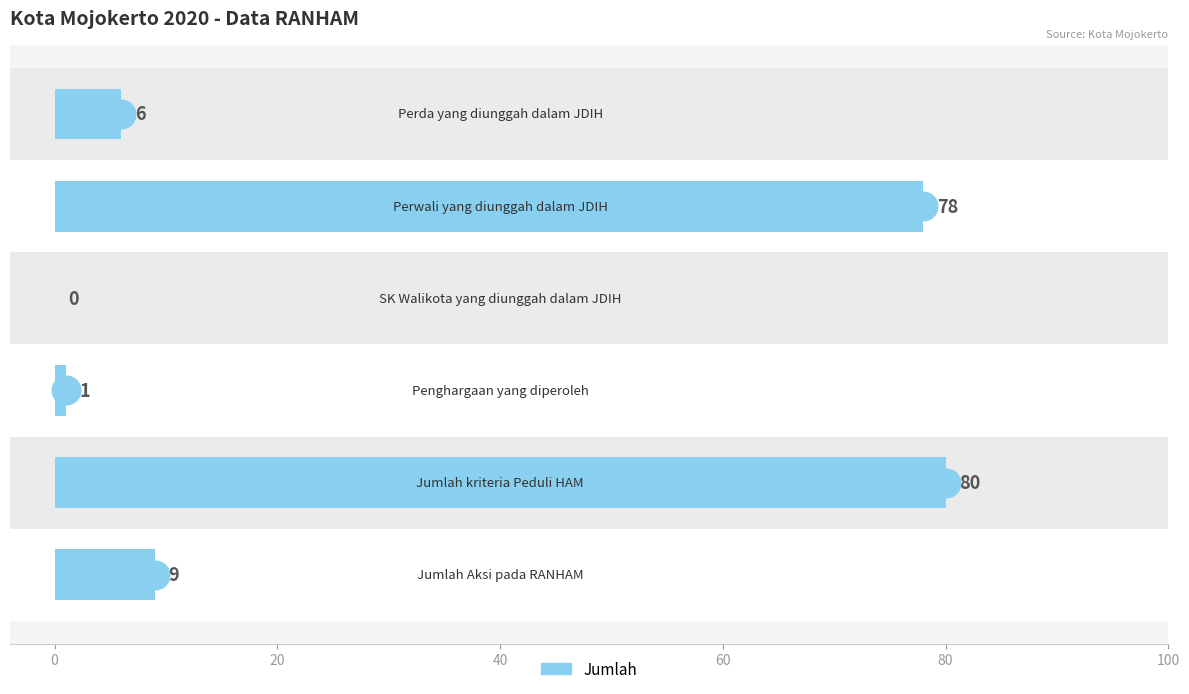

How many values are above zero?

5